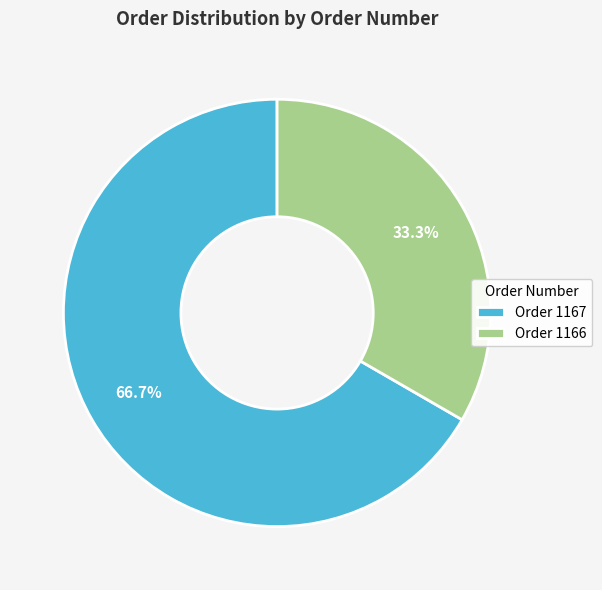

How many segments does this pie chart have?

2